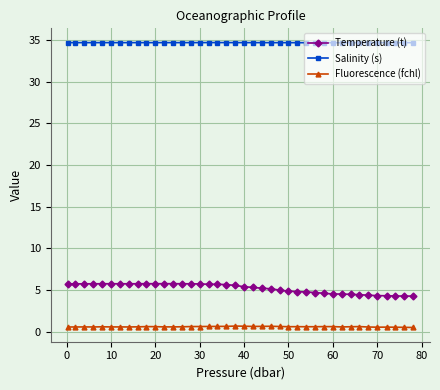

True or false: Fluorescence (fchl) has more than 0 interior local peaks.

True